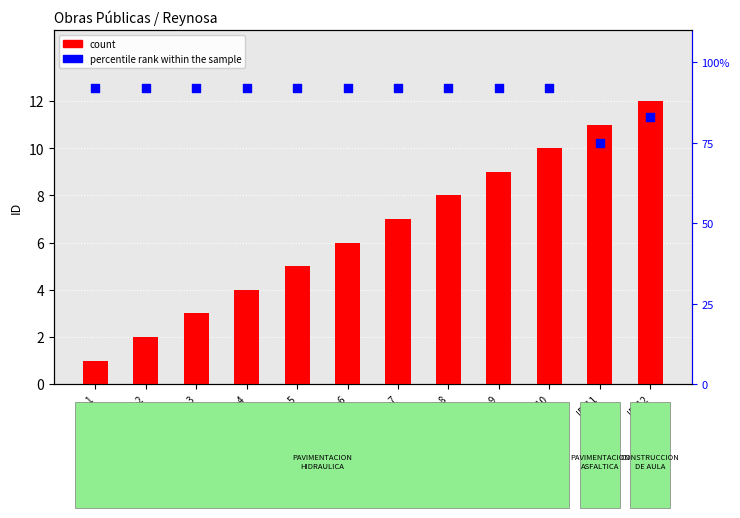

What are all the series names shown in the legend?

count, percentile rank within the sample